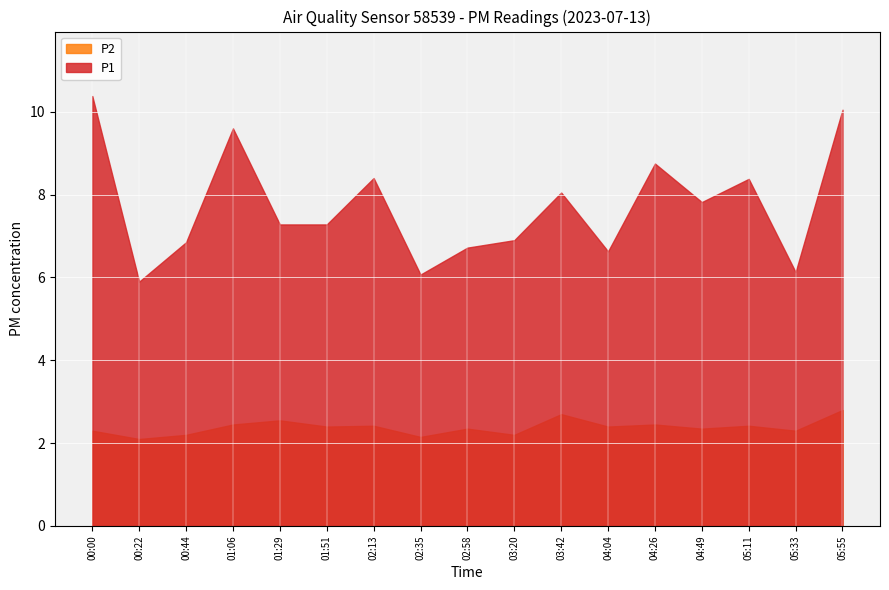

Which series changed the most between 01:51 and 02:35?

P1